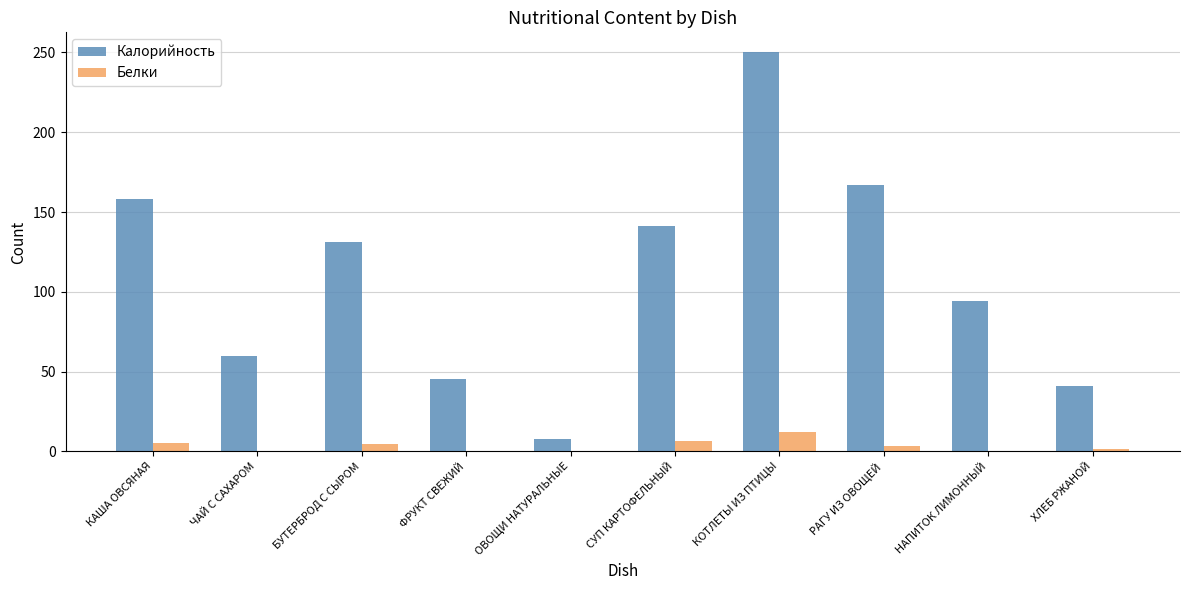

Which series has the largest total across all categories?

Калорийность